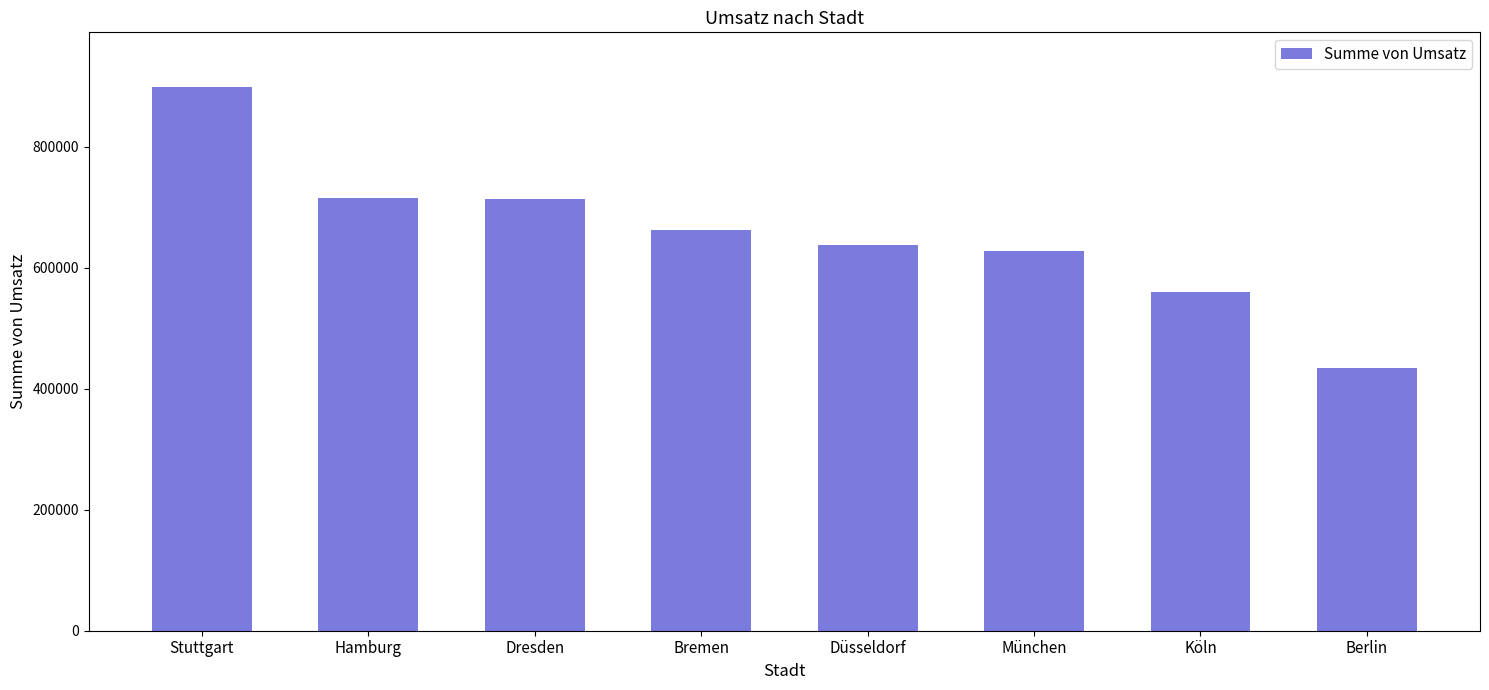

Is it true that the value at München is 626706?

True